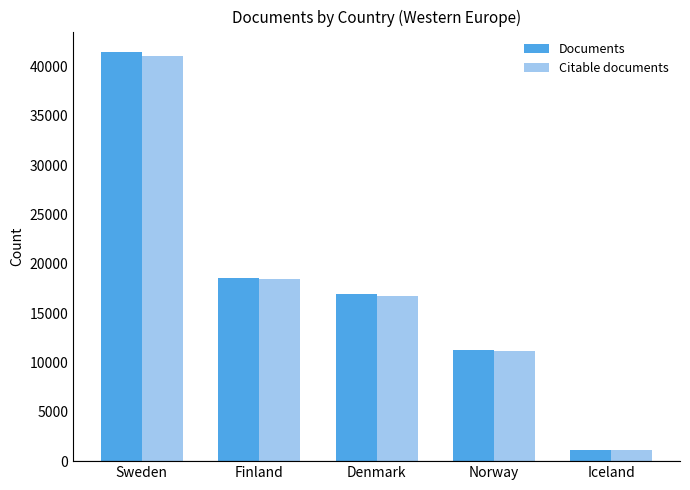

What is the spread (max minus min) of values at Iceland?

7